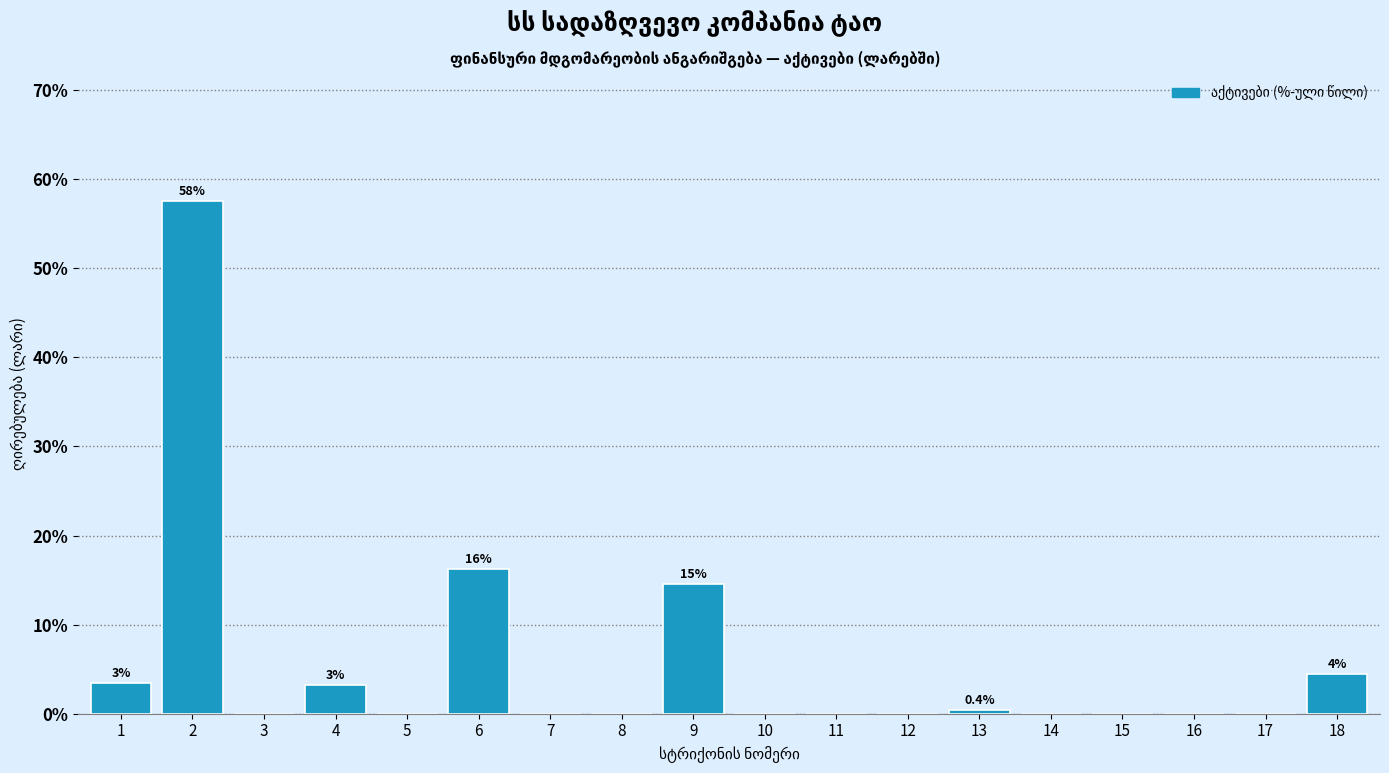

What is the maximum value shown in the chart?

57.5